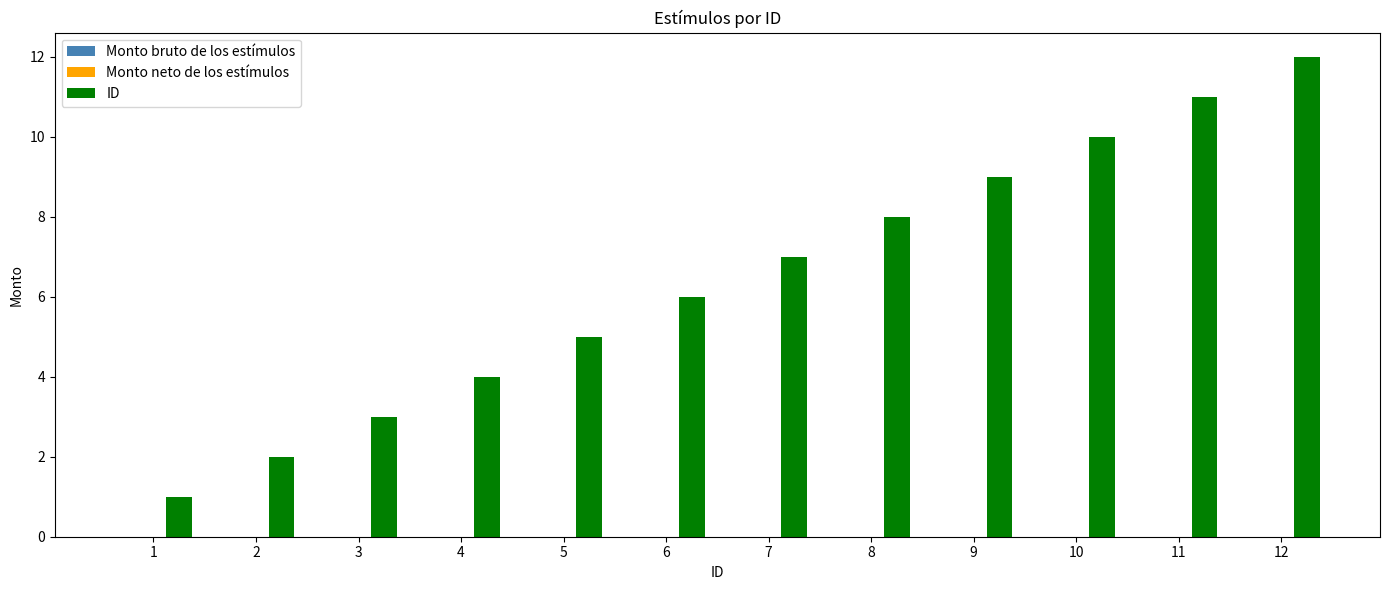

Is it true that the value at 9 is 9?

True